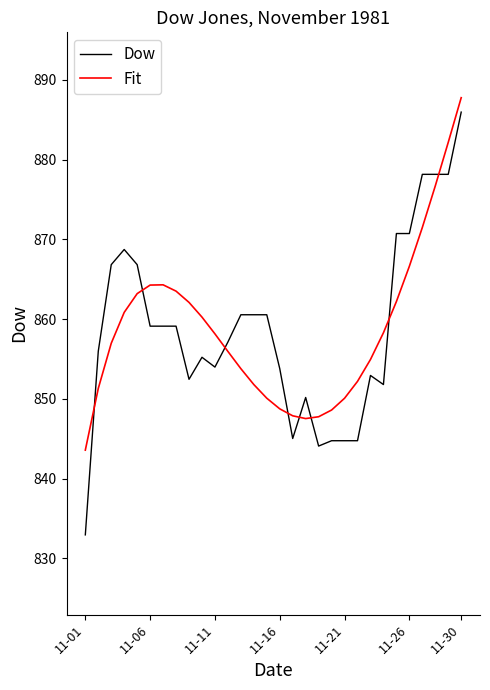

Which series ends up on top after the final intersection of Fit and Dow?

Fit